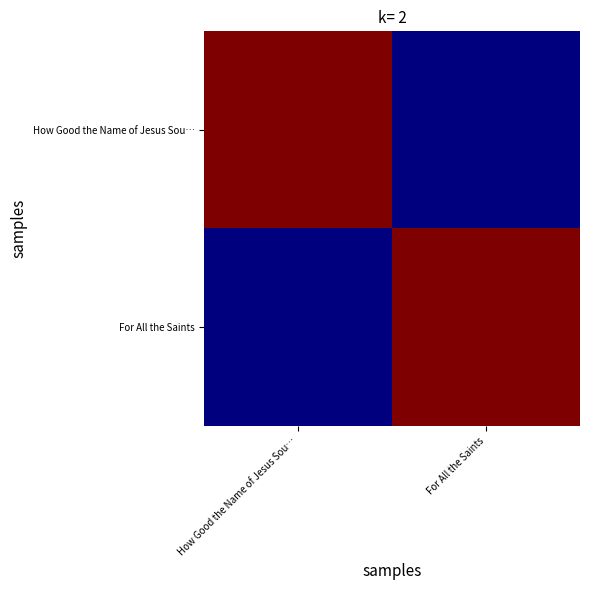

Which series has the largest total across all categories?

How Good the Name of Jesus Sou…